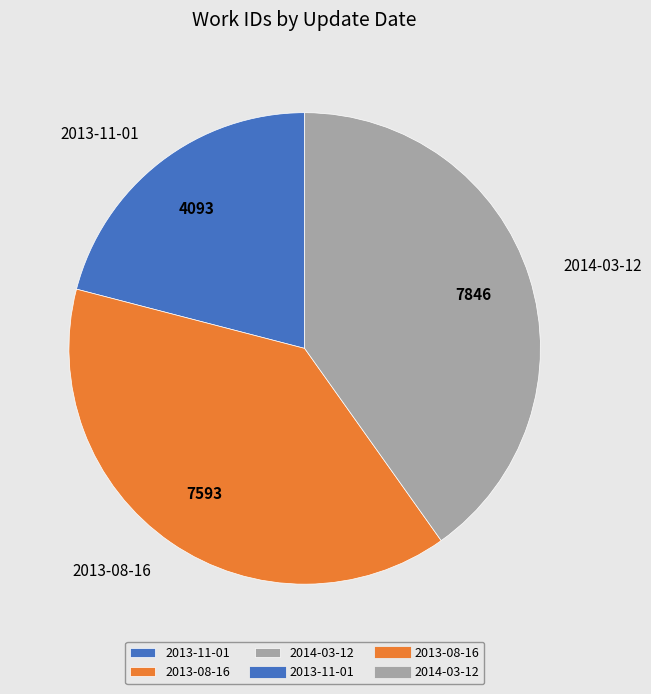

Which category has the smallest portion of the pie?

2013-11-01